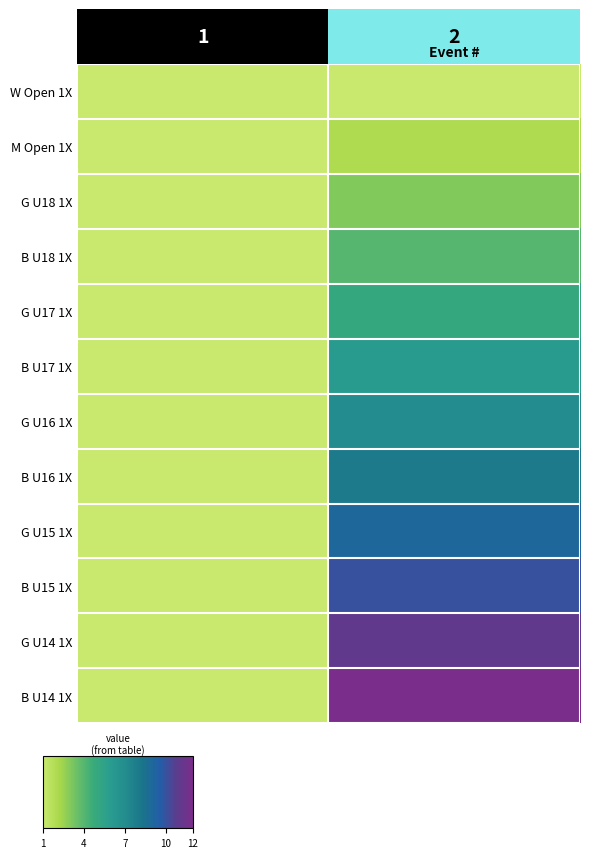

Between Seats and Event #, which series saw the biggest shift?

B U14 1X